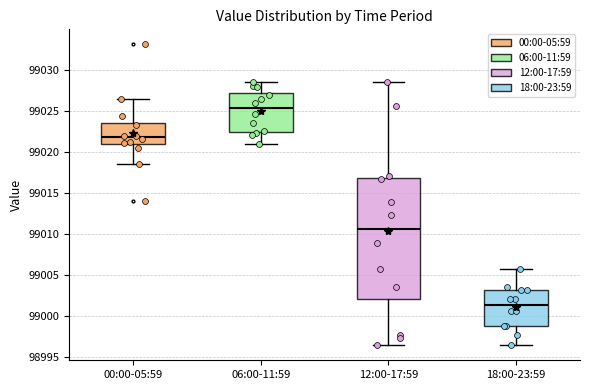

Reading left to right, transcribe this box plot: for each box, give where its median line is, the range the box spans, and where its two whiskers end, as read against the y-axis. The values are not printed on the chart, so give them approximately, as read against the axis.

00:00-05:59: median 99022.0, box 99021.0 to 99023.5, whiskers 99018.5 to 99026.5
06:00-11:59: median 99025.5, box 99022.5 to 99027.0, whiskers 99021.0 to 99028.5
12:00-17:59: median 99010.5, box 99002.0 to 99017.0, whiskers 98996.5 to 99028.5
18:00-23:59: median 99001.5, box 98999.0 to 99003.0, whiskers 98996.5 to 99005.5